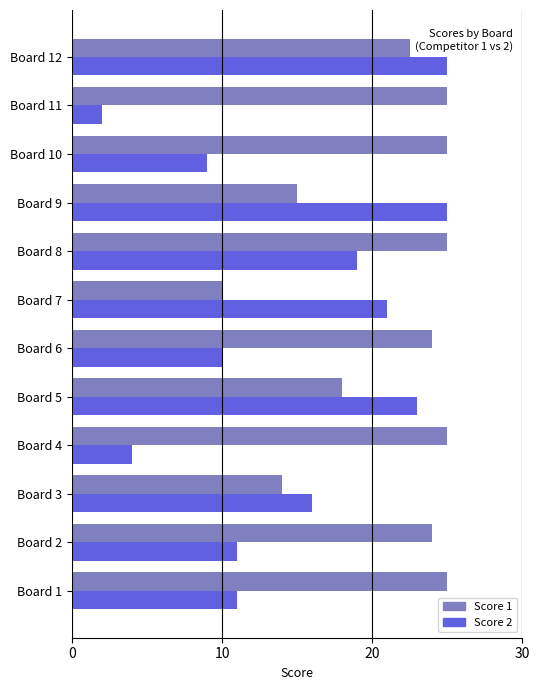

How many data points in Score 2 are less than 16?

6